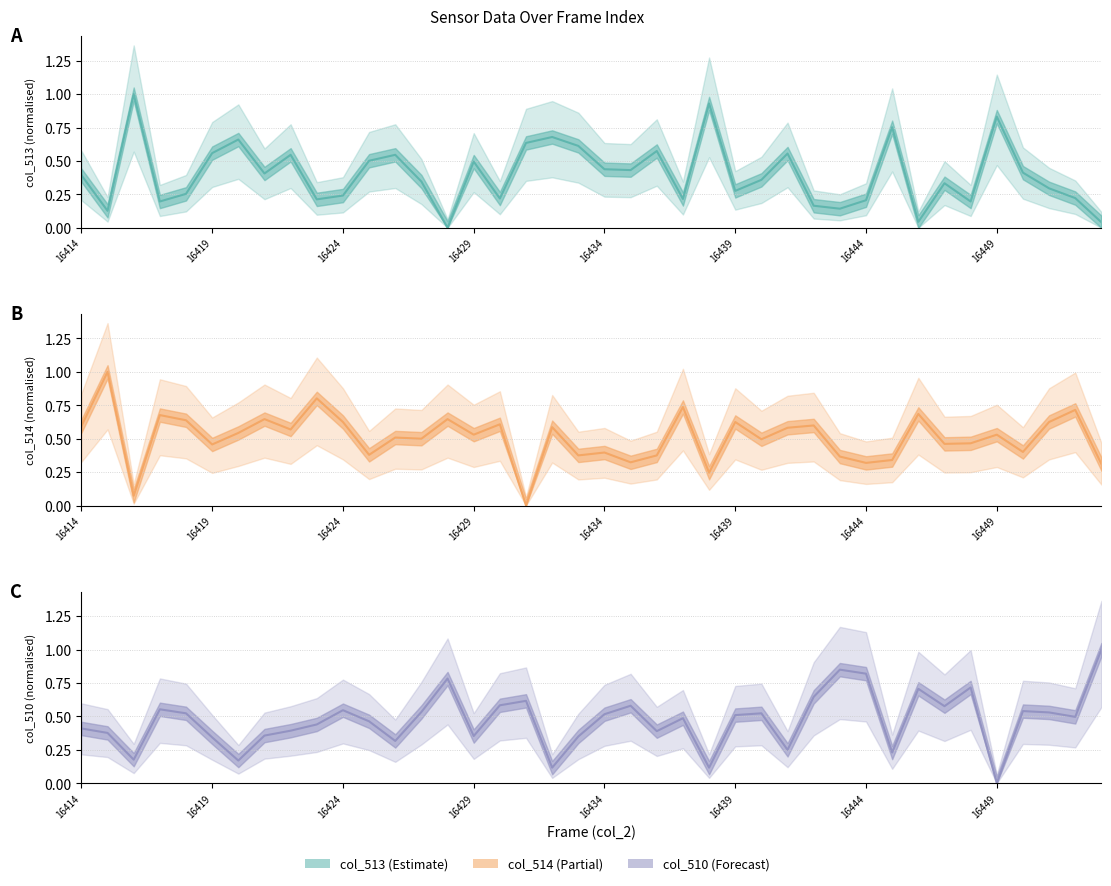

Does the chart have visible grid lines?

Yes